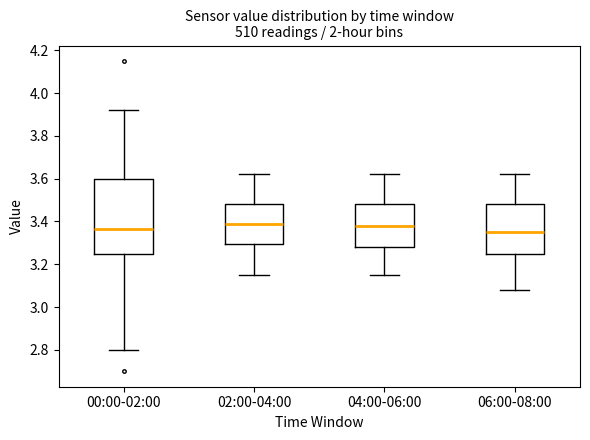

Reading left to right, read every box against the y-axis: the position of its median line, the range the box covers, and the ends of its whiskers. The values are not printed on the chart, so give them approximately, as read against the axis.

00:00-02:00: median 3.36, box 3.26 to 3.60, whiskers 2.80 to 3.92
02:00-04:00: median 3.40, box 3.30 to 3.48, whiskers 3.16 to 3.62
04:00-06:00: median 3.38, box 3.28 to 3.48, whiskers 3.16 to 3.62
06:00-08:00: median 3.36, box 3.26 to 3.48, whiskers 3.08 to 3.62